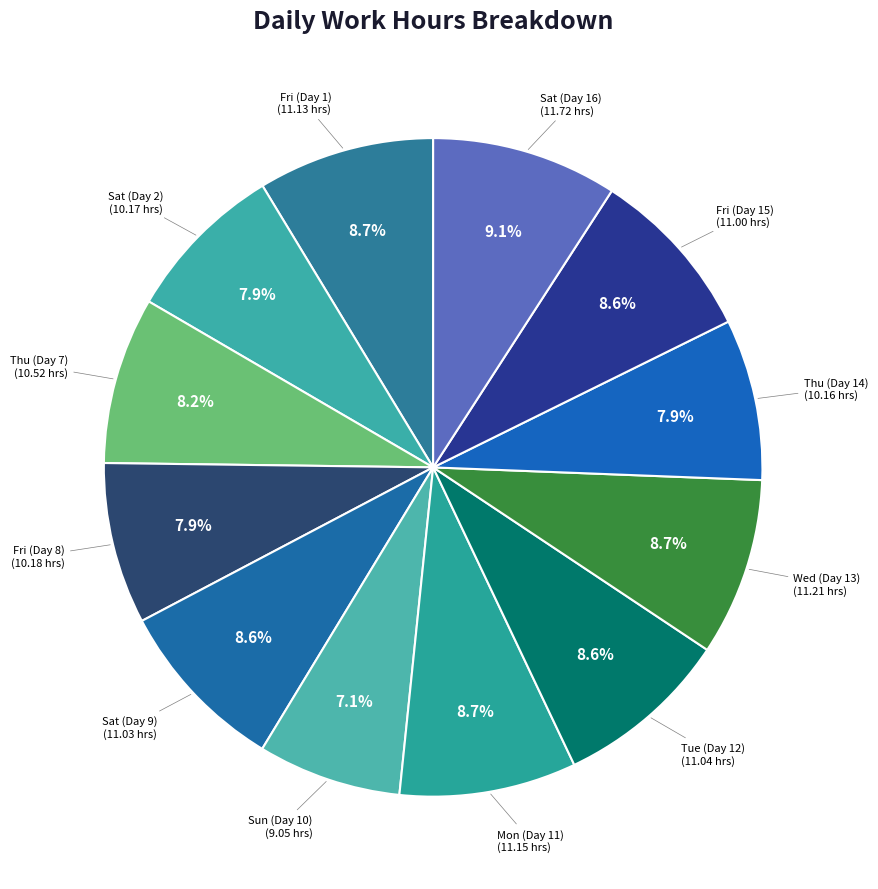

Which slice is the largest?

Sat (Day 16)